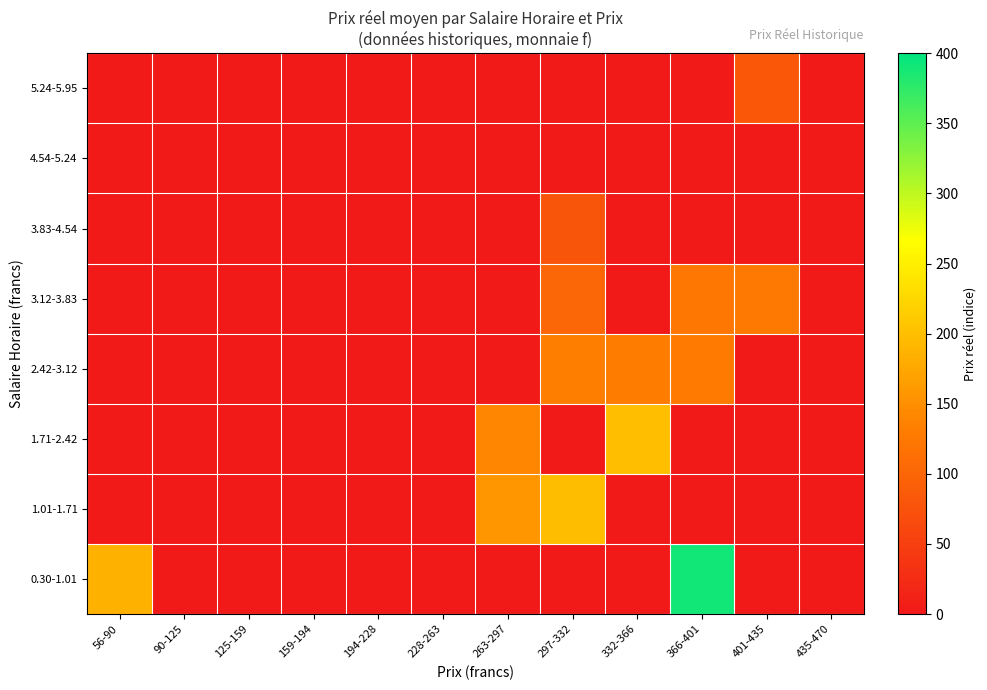

Reading right to left, what are all the values shown in this chart?

0.30-1.01: 435-470=0.0	401-435=0.0	366-401=390.0	332-366=0.0	297-332=0.0	263-297=0.0	228-263=0.0	194-228=0.0	159-194=0.0	125-159=0.0	90-125=0.0	56-90=185.1
1.01-1.71: 435-470=0.0	401-435=0.0	366-401=0.0	332-366=0.0	297-332=197.6	263-297=156.8	228-263=0.0	194-228=0.0	159-194=0.0	125-159=0.0	90-125=0.0	56-90=0.0
1.71-2.42: 435-470=0.0	401-435=0.0	366-401=0.0	332-366=198.9	297-332=0.0	263-297=141.1	228-263=0.0	194-228=0.0	159-194=0.0	125-159=0.0	90-125=0.0	56-90=0.0
2.42-3.12: 435-470=0.0	401-435=0.0	366-401=127.4	332-366=130.0	297-332=131.6	263-297=0.0	228-263=0.0	194-228=0.0	159-194=0.0	125-159=0.0	90-125=0.0	56-90=0.0
3.12-3.83: 435-470=0.0	401-435=125.2	366-401=122.3	332-366=0.0	297-332=100.0	263-297=0.0	228-263=0.0	194-228=0.0	159-194=0.0	125-159=0.0	90-125=0.0	56-90=0.0
3.83-4.54: 435-470=0.0	401-435=0.0	366-401=0.0	332-366=0.0	297-332=79.3	263-297=0.0	228-263=0.0	194-228=0.0	159-194=0.0	125-159=0.0	90-125=0.0	56-90=0.0
4.54-5.24: 435-470=0.0	401-435=0.0	366-401=0.0	332-366=0.0	297-332=0.0	263-297=0.0	228-263=0.0	194-228=0.0	159-194=0.0	125-159=0.0	90-125=0.0	56-90=0.0
5.24-5.95: 435-470=0.0	401-435=81.8	366-401=0.0	332-366=0.0	297-332=0.0	263-297=0.0	228-263=0.0	194-228=0.0	159-194=0.0	125-159=0.0	90-125=0.0	56-90=0.0